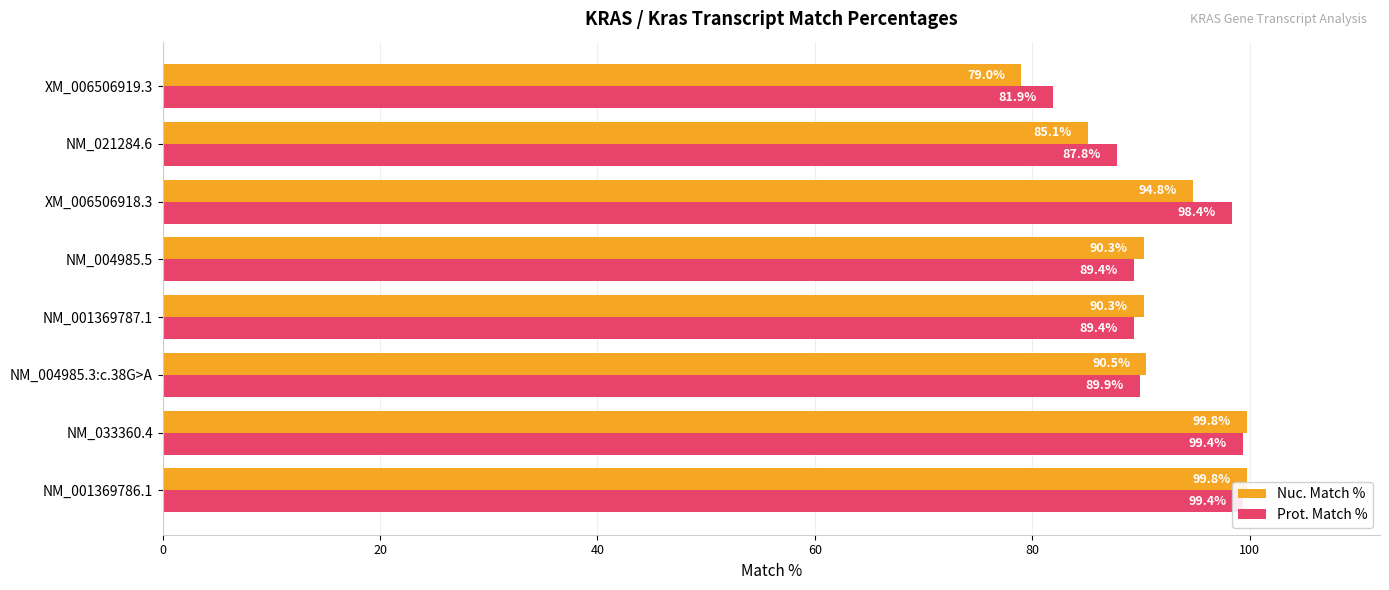

The value of Nuc. Match % at NM_001369787.1 is 44.6. True or false?

False